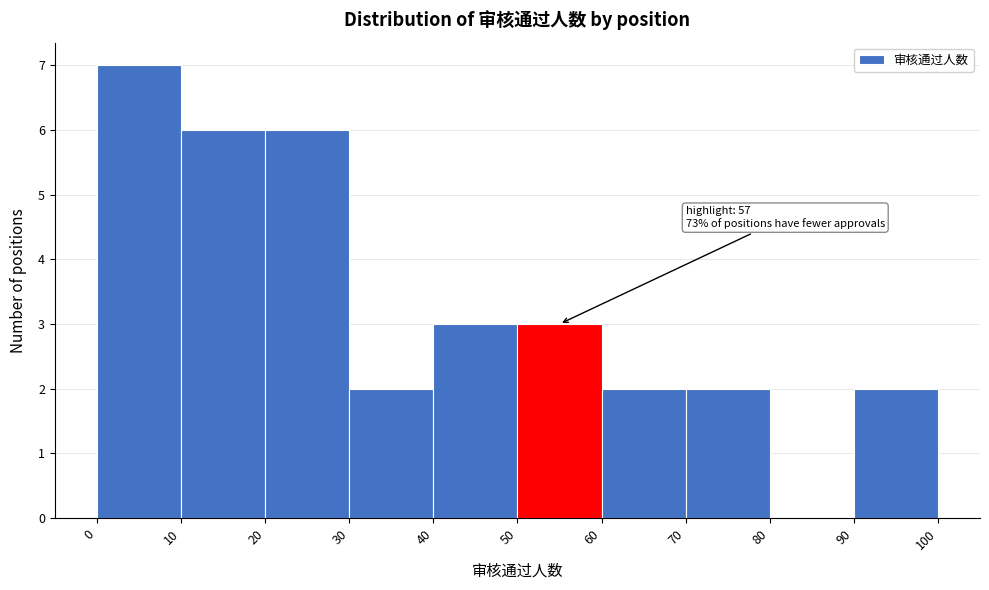

Over which range of the x-axis is the bar tallest?

0 to 10